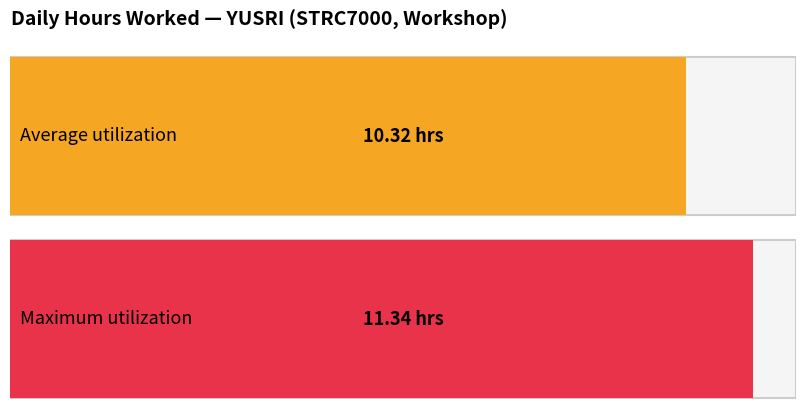

Is it true that Maximum utilization equals 7.4 at 11?

False